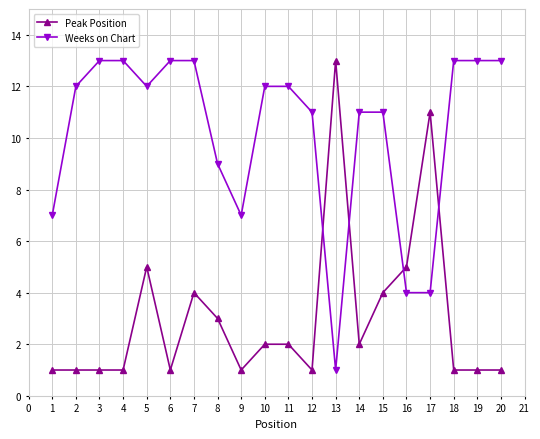

Which series ends up on top after the final intersection of Peak Position and Weeks on Chart?

Weeks on Chart